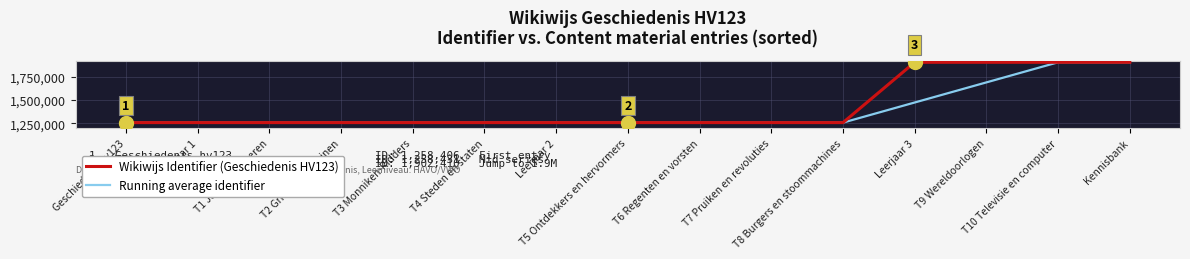

What is the lowest value of the Running average identifier series?

1258406.0